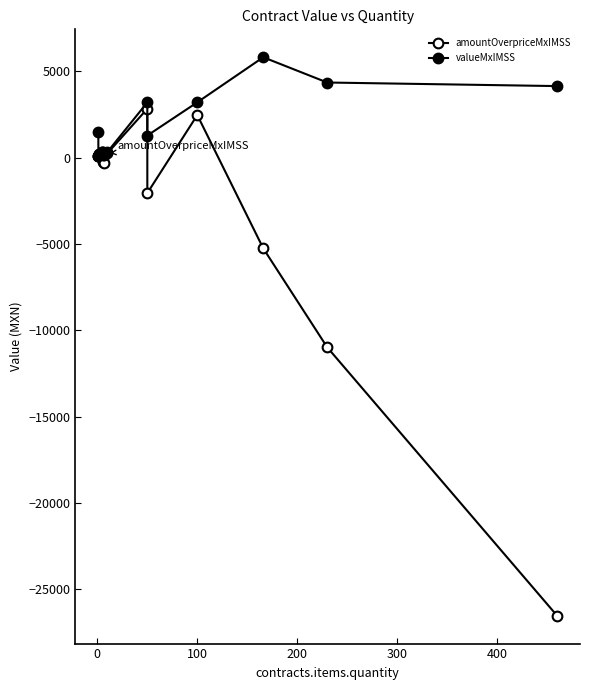

The contracts.items.valueMxIMSS series shows 2675.7 at 12. True or false?

False